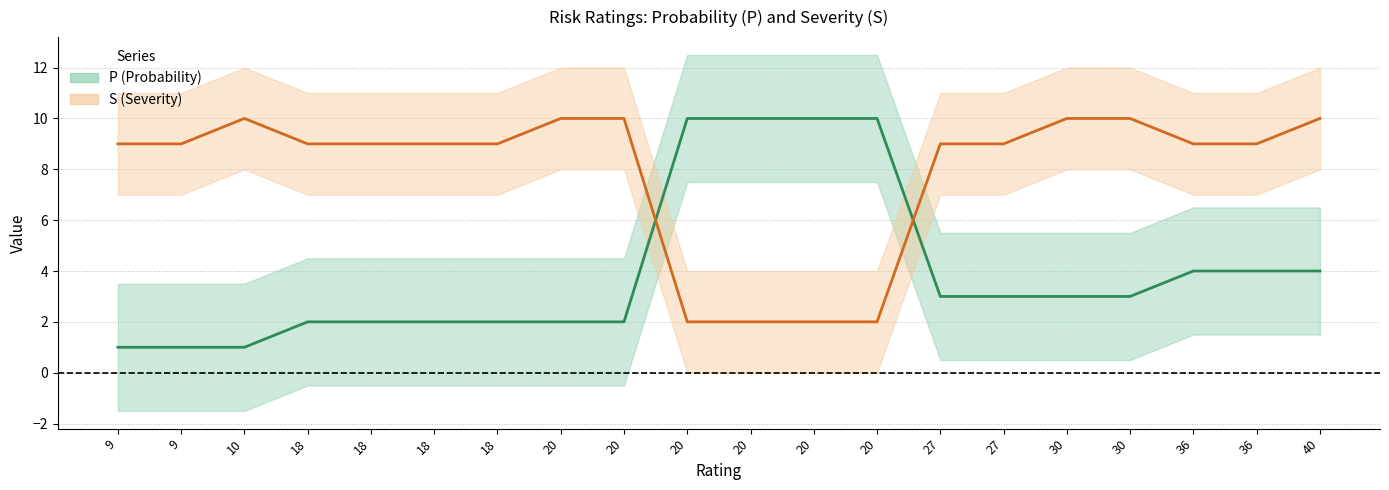

Does the chart display data point markers on the line(s)?

No